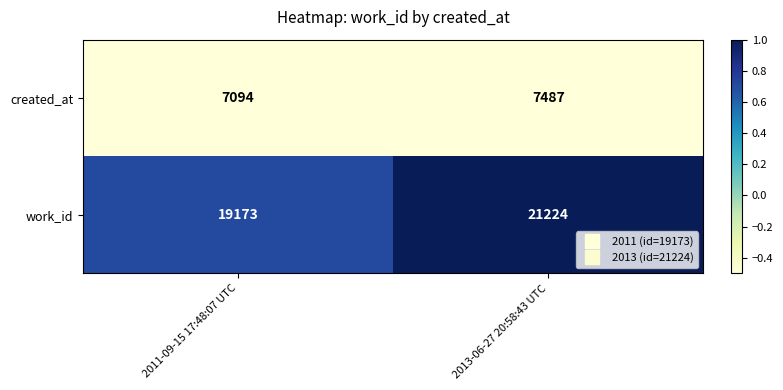

What is the difference between the highest and lowest values at 2013-06-27 20:58:43 UTC?

13737